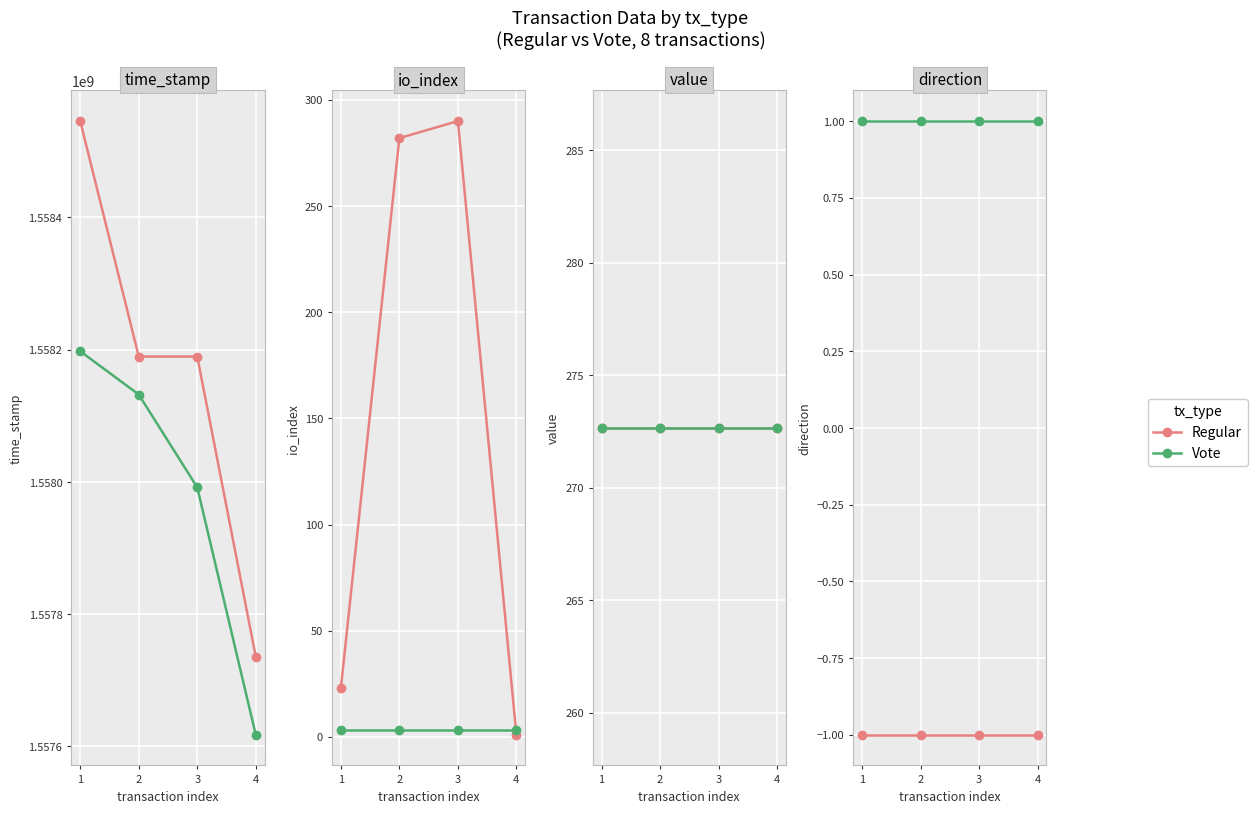

Rank the series by their average value, from highest to lowest.

Vote, Regular